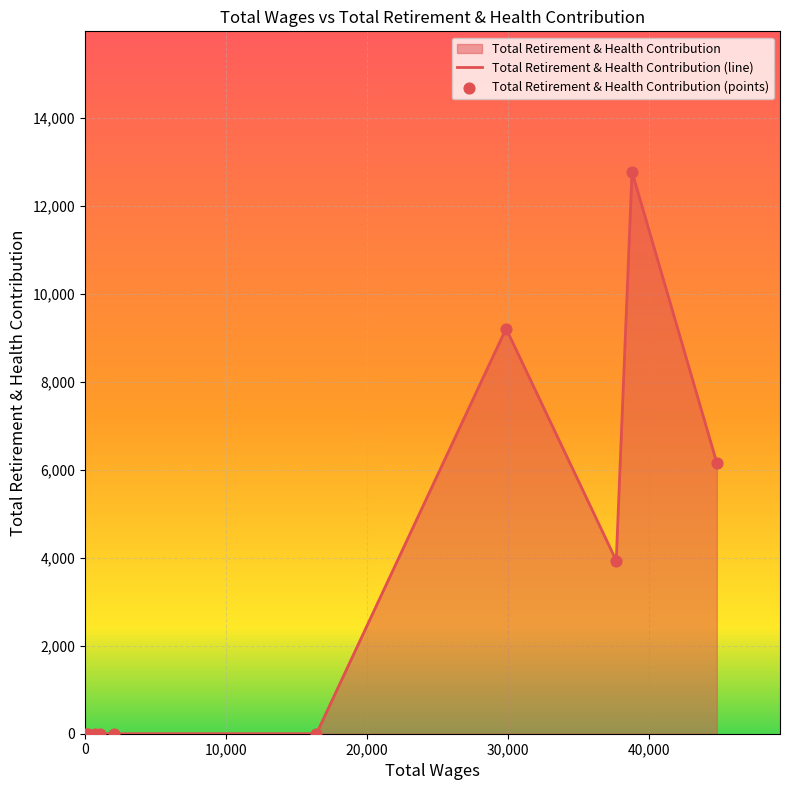

Which has a higher value, 112.0 or 44842.0?

44842.0